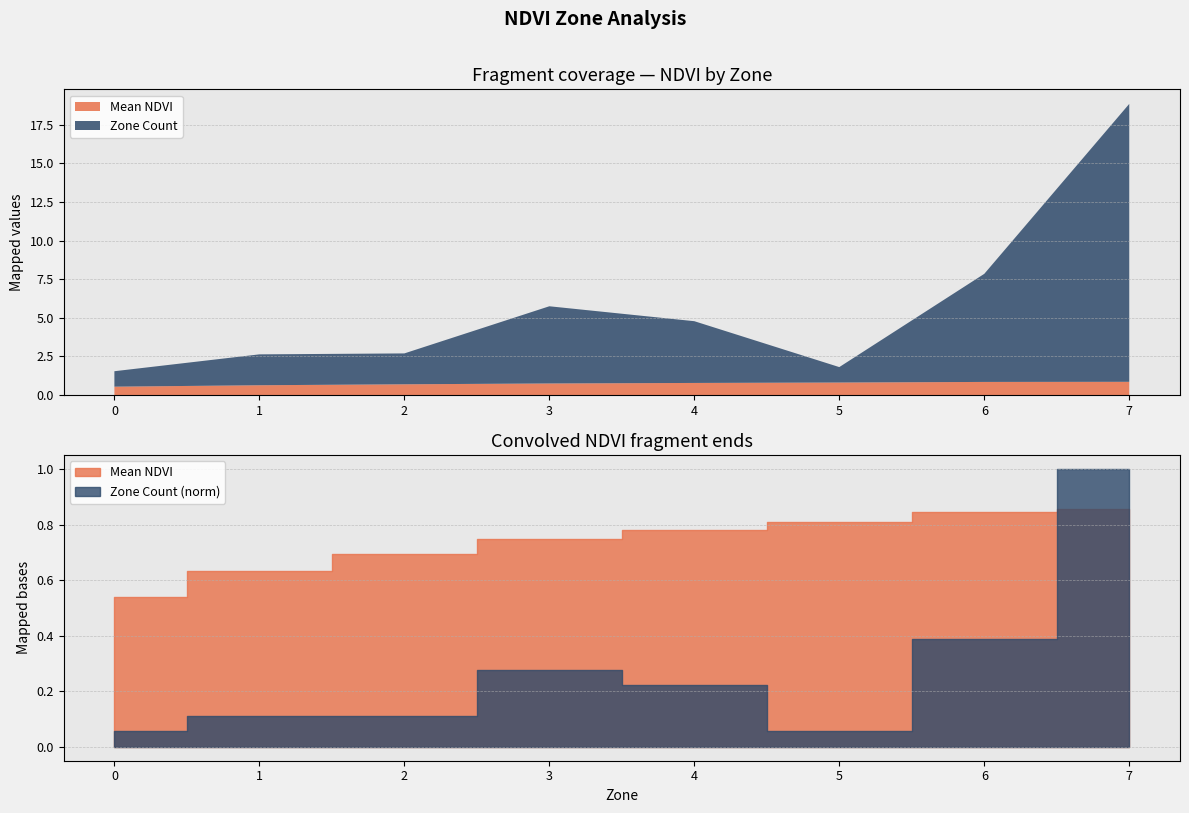

Rank the series at 4 from lowest to highest value.

Mean NDVI, Zone Count